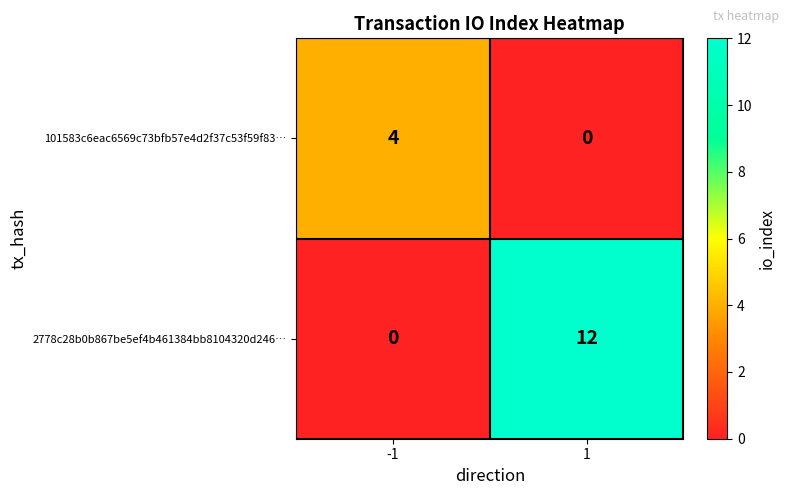

What is the greatest value displayed?

12